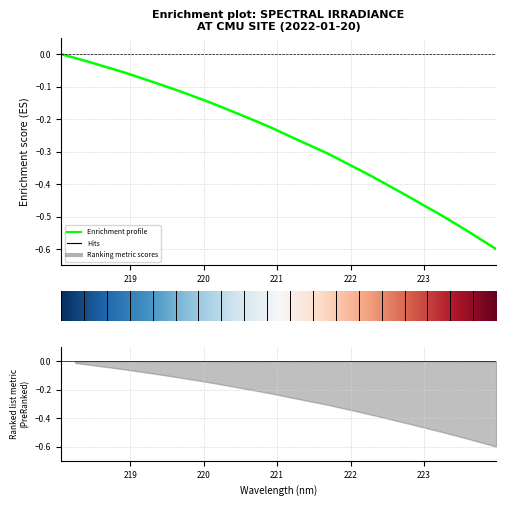

How many lines are shown in the chart?

1